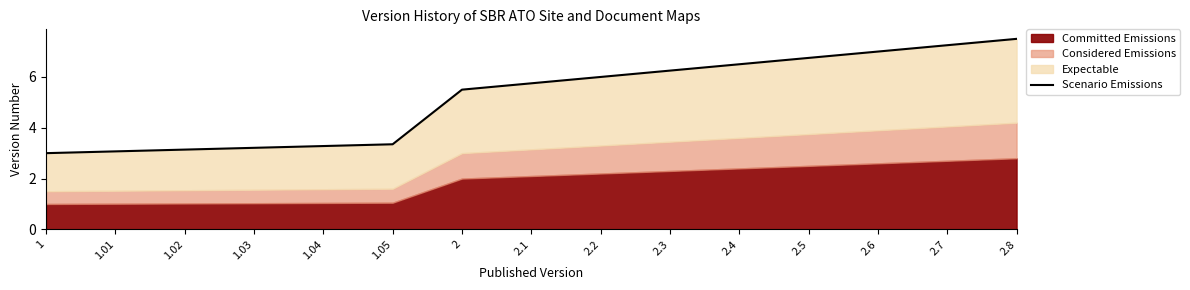

Read the value at 2.6.

7.0